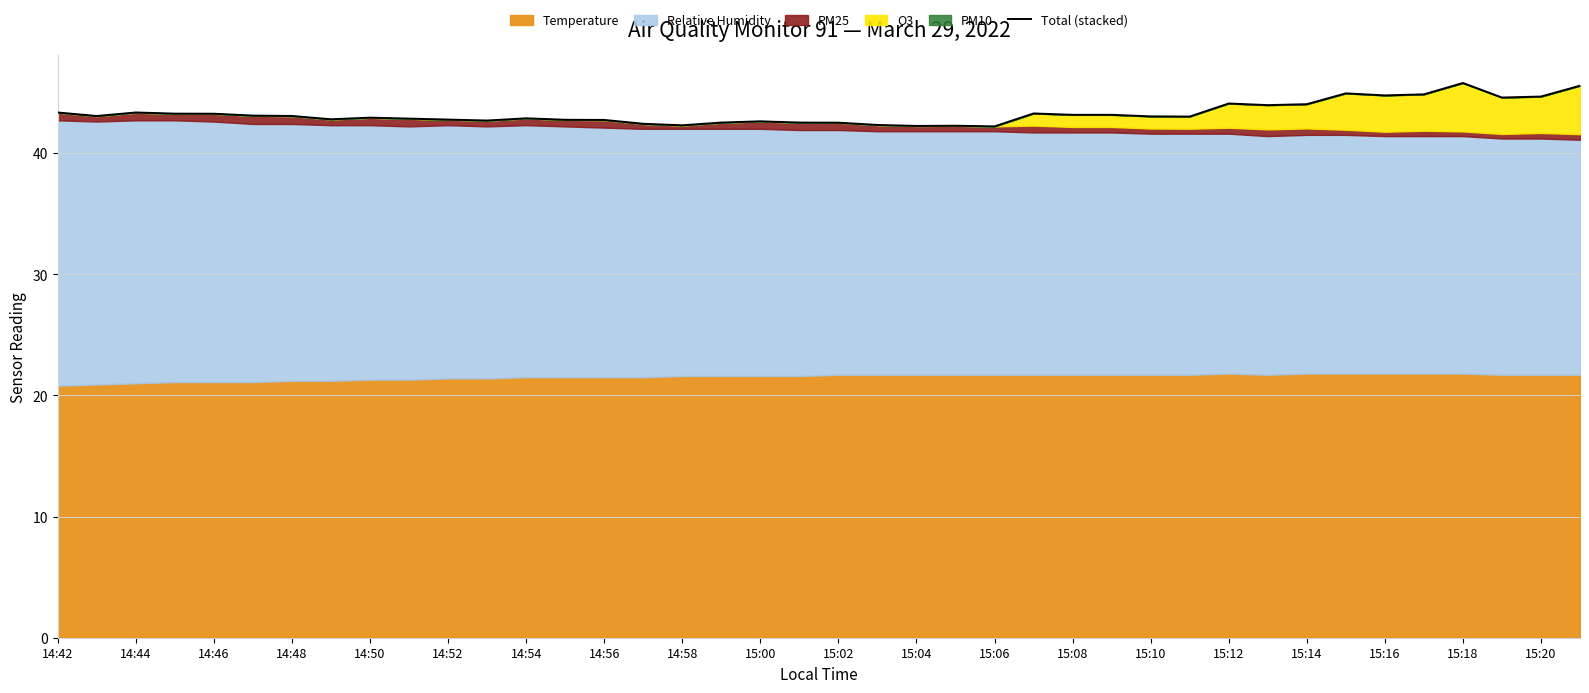

What is the difference between the maximum and minimum values?

3.6